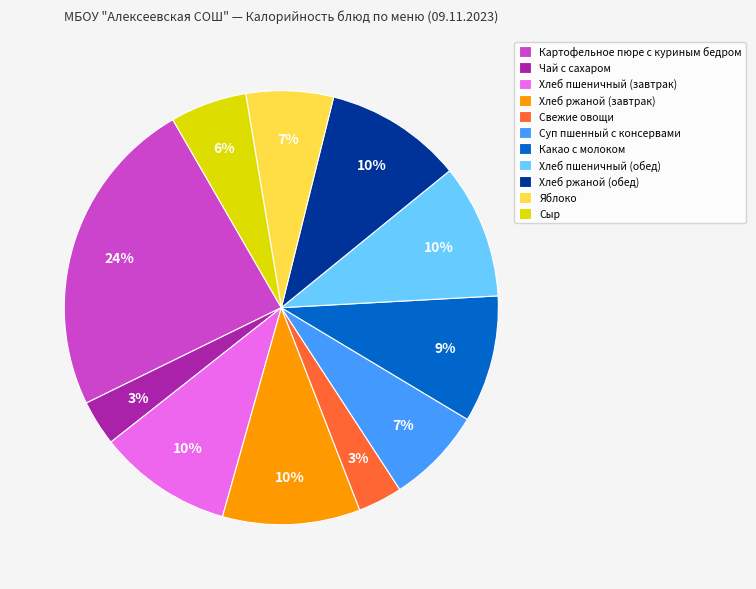

Which slice is the largest?

Картофельное пюре с куриным бедром